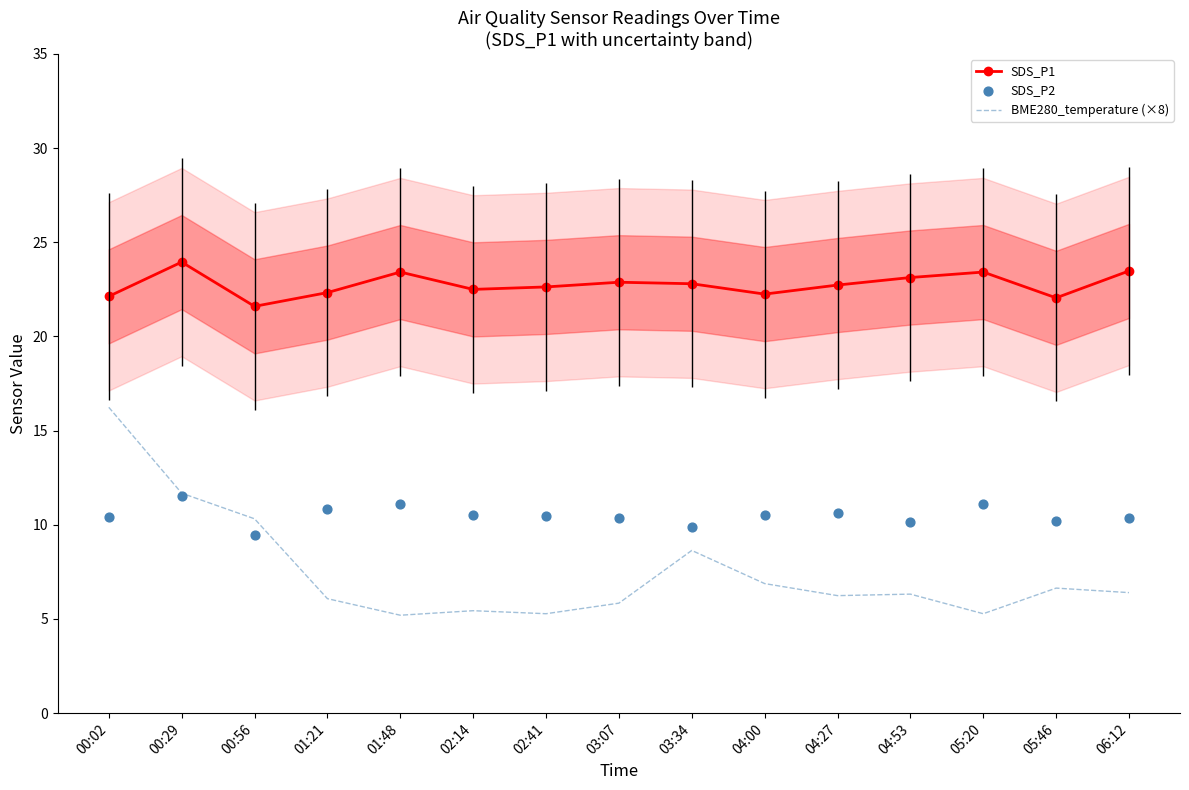

Which series reaches the minimum Y coordinate?

BME280_temperature (×8)